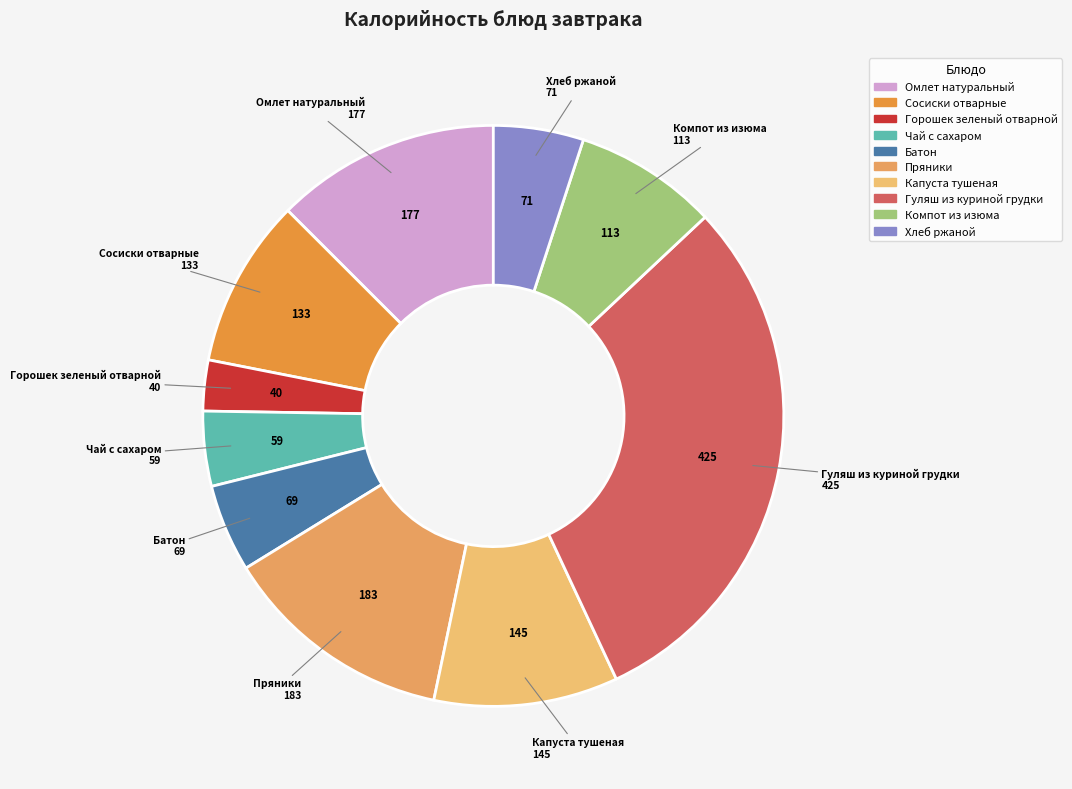

How many slices are in this pie chart?

10